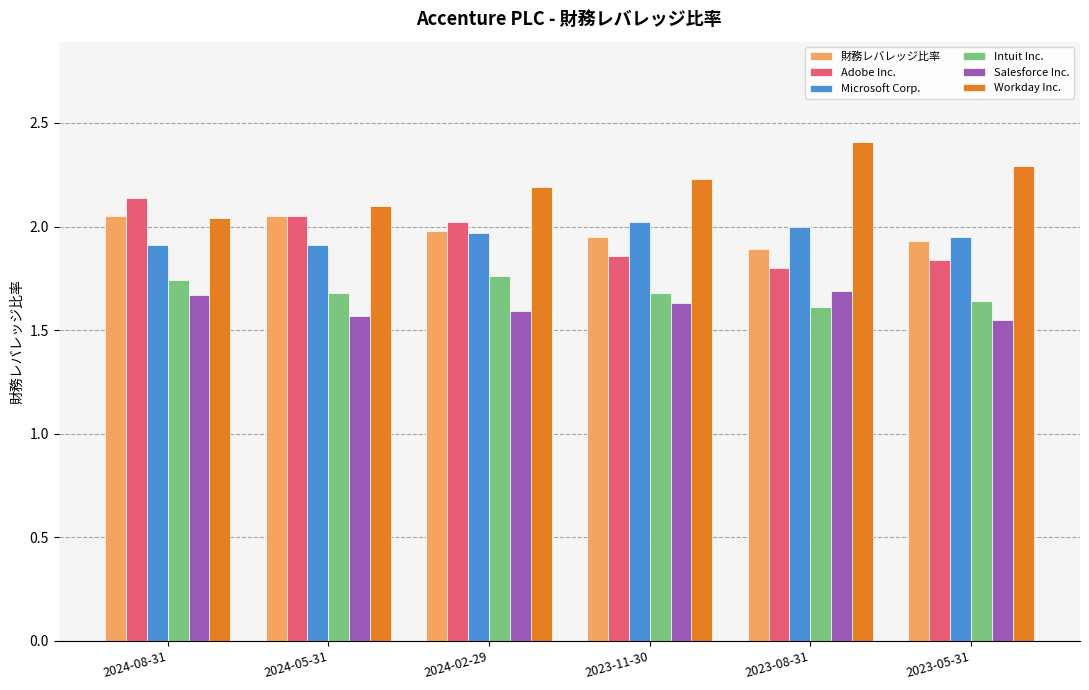

Is the value of Adobe Inc. at 2023-08-31 greater than the value of Workday Inc. at 2024-05-31?

No